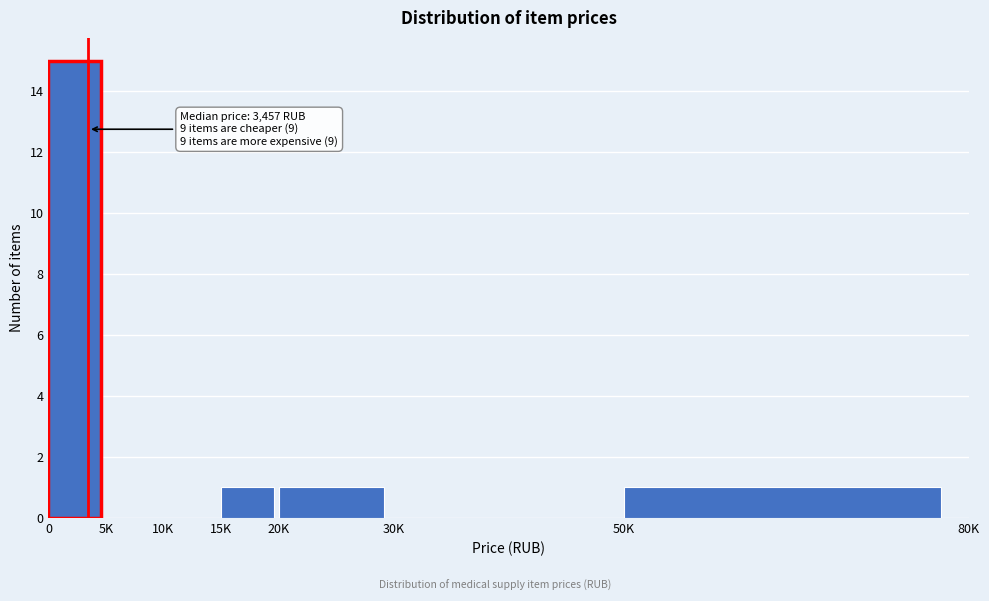

Reading left to right, extract all data points from this chart.

0=15	5K=0	10K=0	15K=1	20K=1	30K=0	50K=1